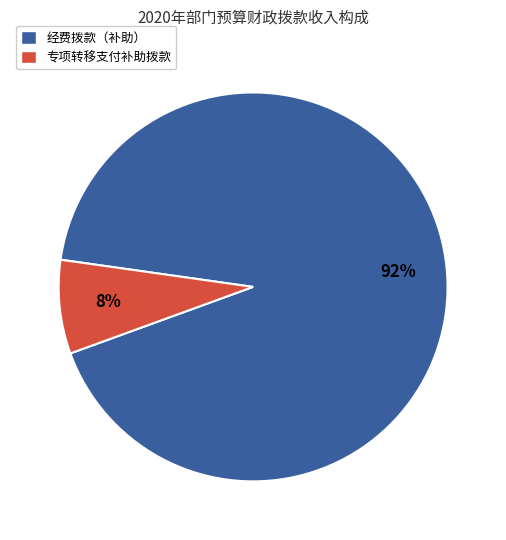

How many slices are in this pie chart?

2